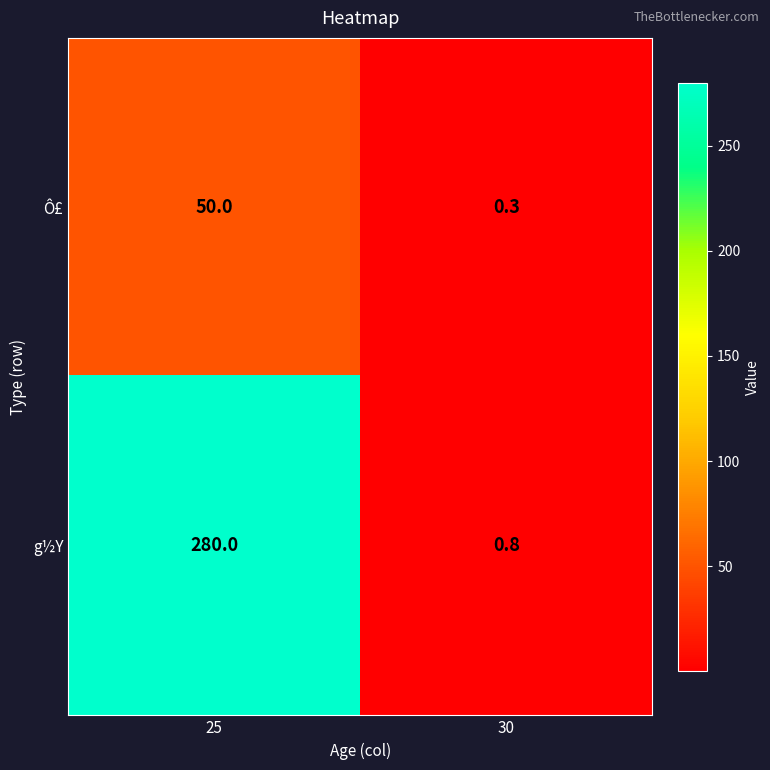

Is it true that Ô£ equals 0.3 at 30?

True